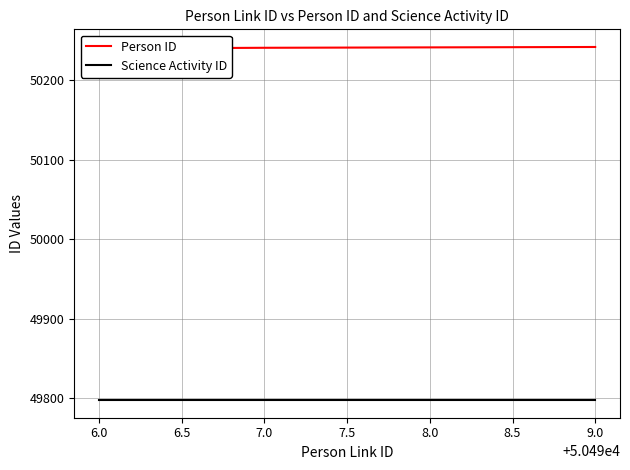

What is the total value across all series at 6.0?

100038